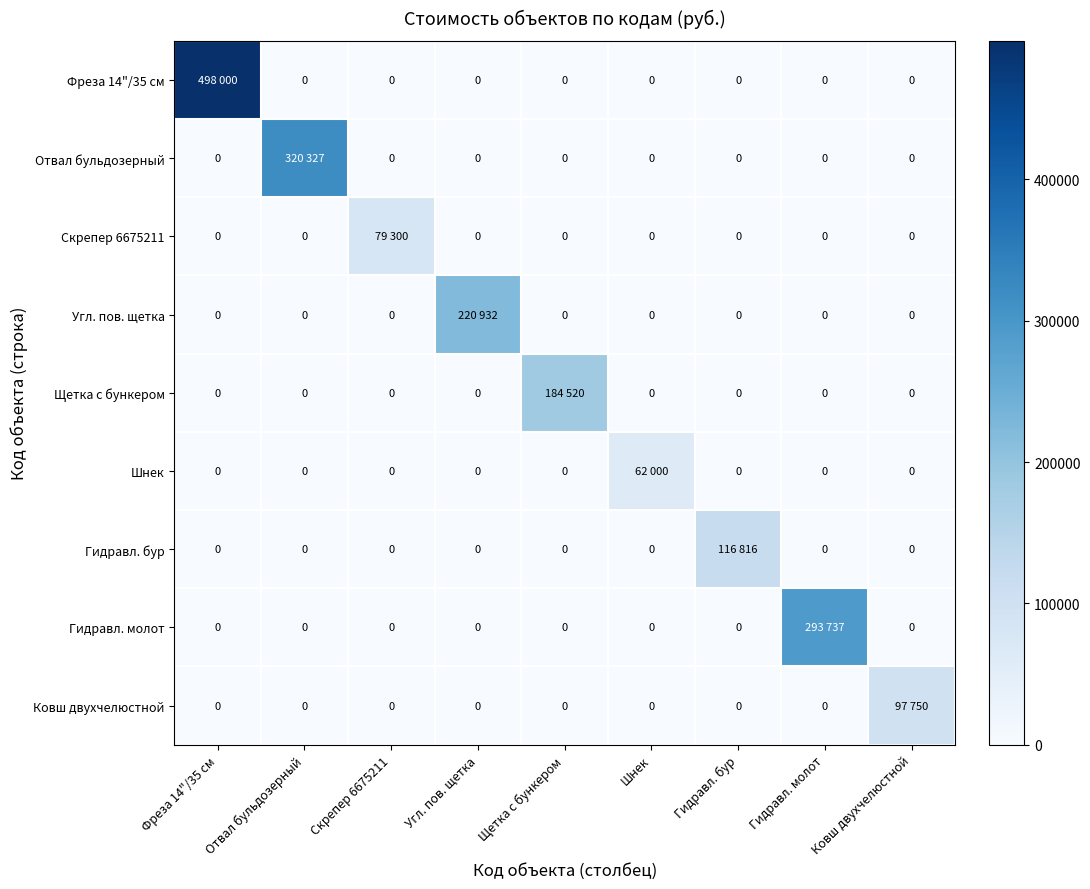

What is the difference between the highest and lowest values at Гидравл. бур?

116816